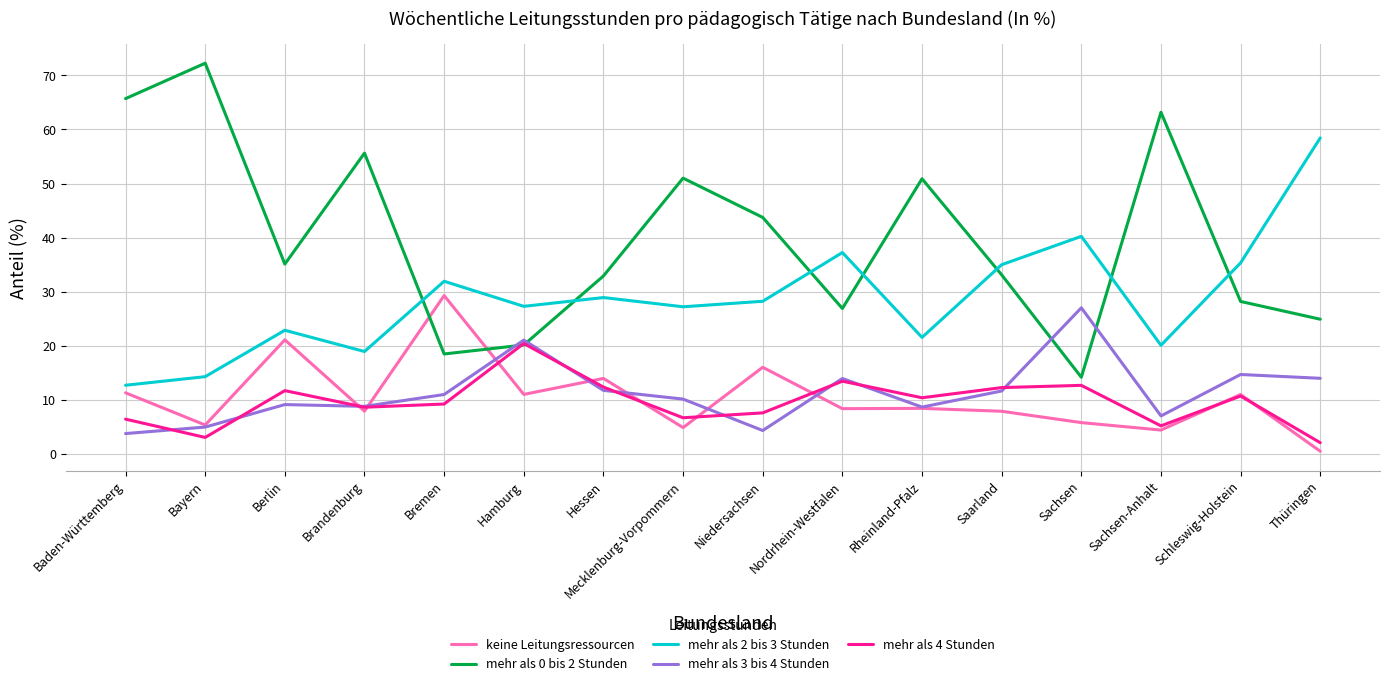

What is the difference between the second highest and second lowest values in the mehr als 0 bis 2 Stunden series?

47.2